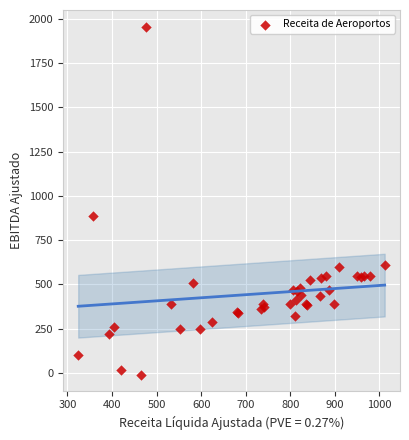

What Y value in the scatter plot is closest to 970?

889.4